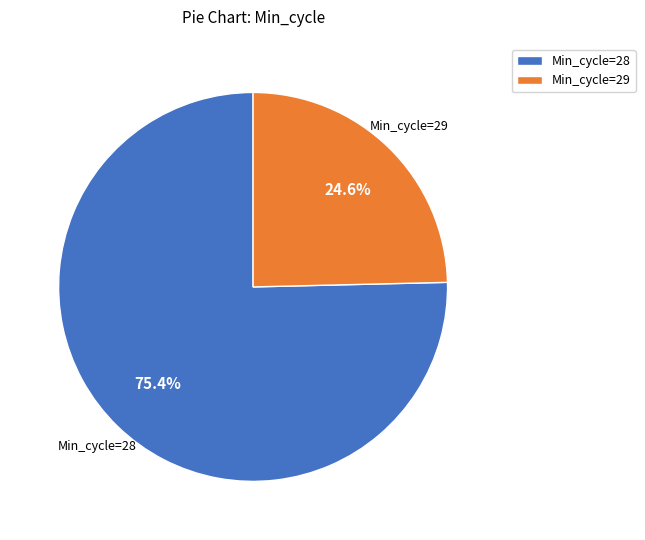

Between Min_cycle=28 and Min_cycle=29, which is larger?

Min_cycle=28